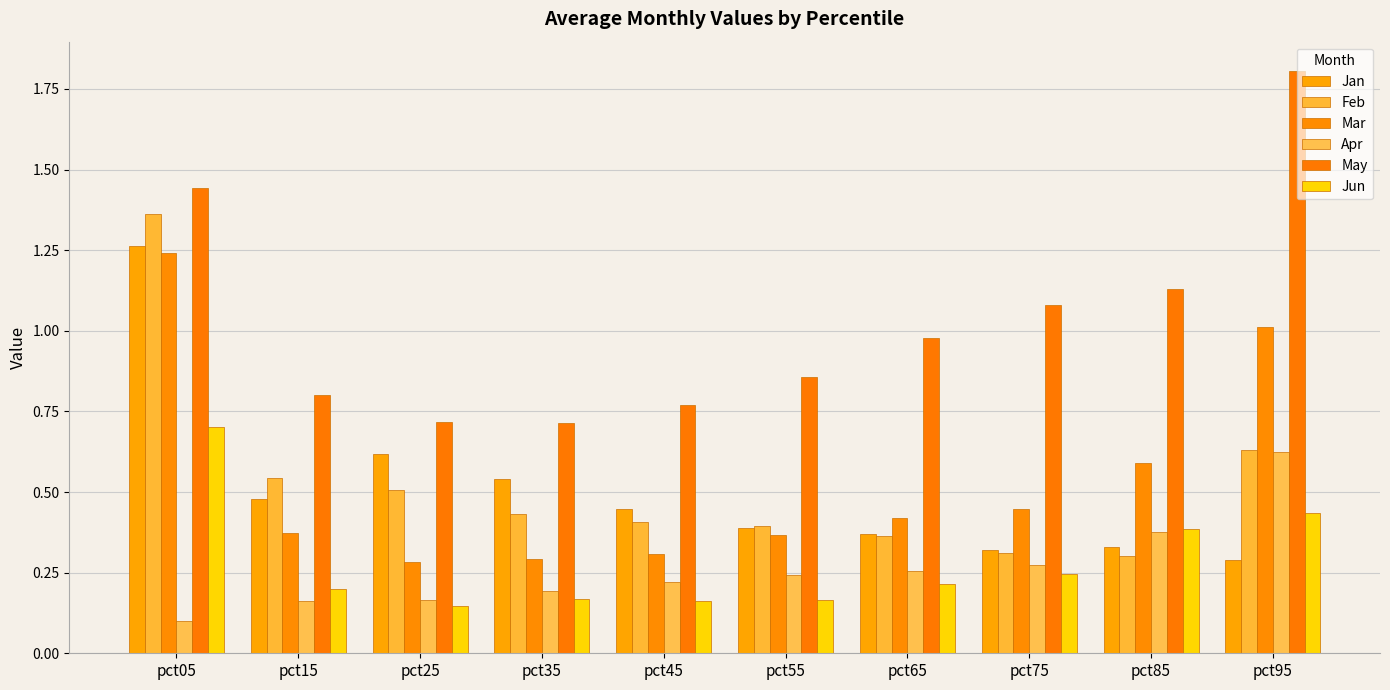

List the series in order of their peak value, highest first.

May, Feb, Jan, Mar, Jun, Apr